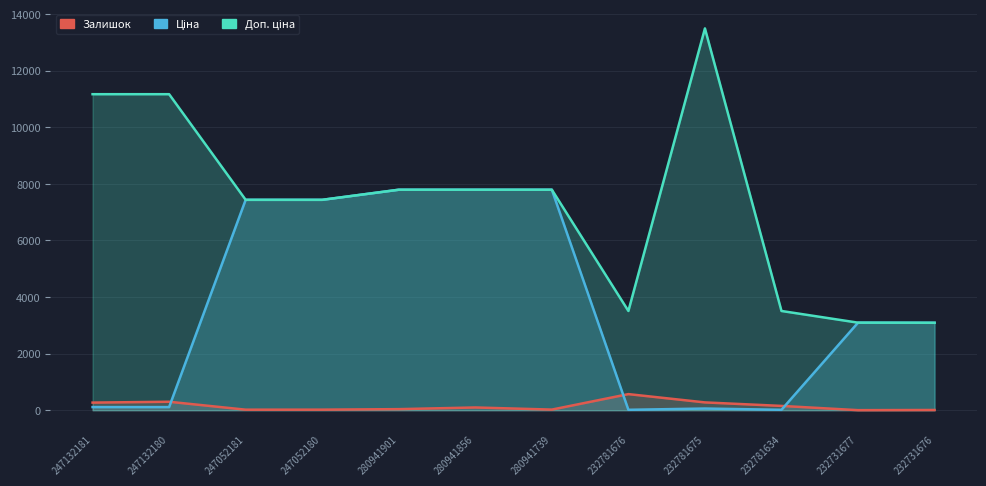

At which category does the chart reach its minimum across all series?

232731677